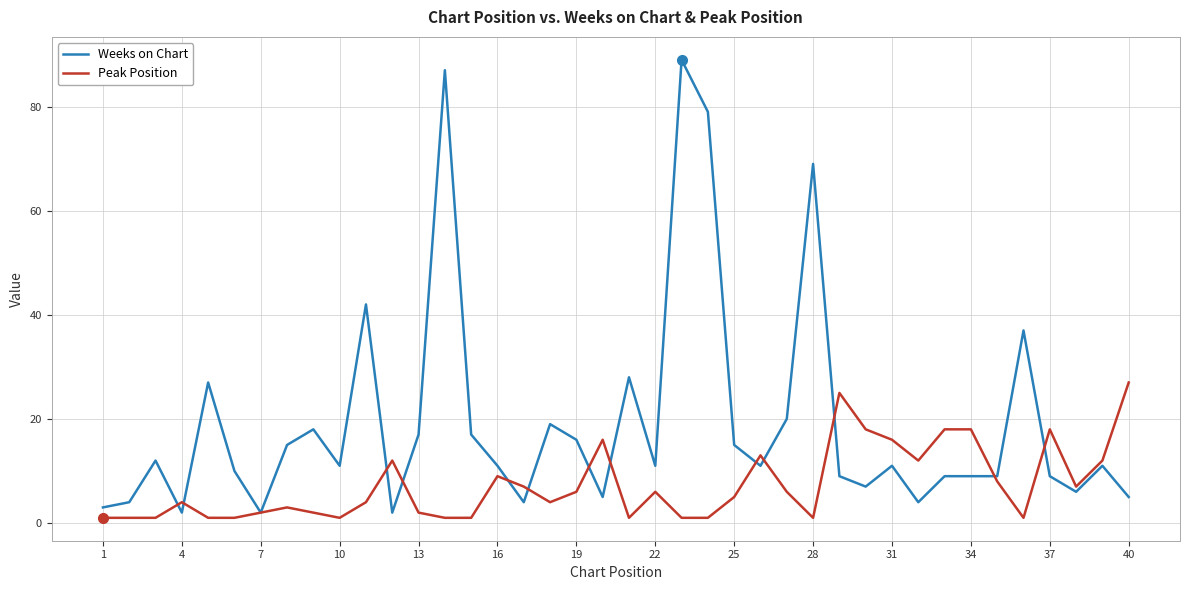

List the series in order of their peak value, highest first.

Weeks on Chart, Peak Position